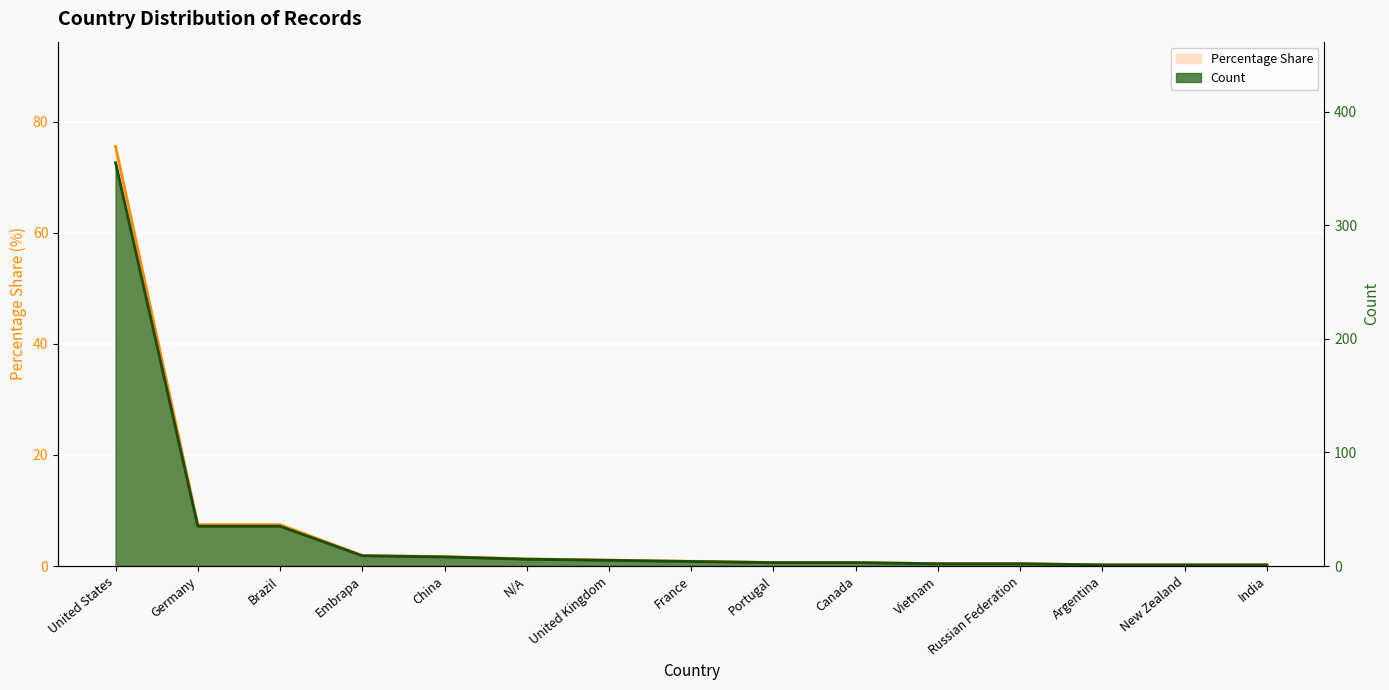

What is the label of the 15th point from the right?

United States